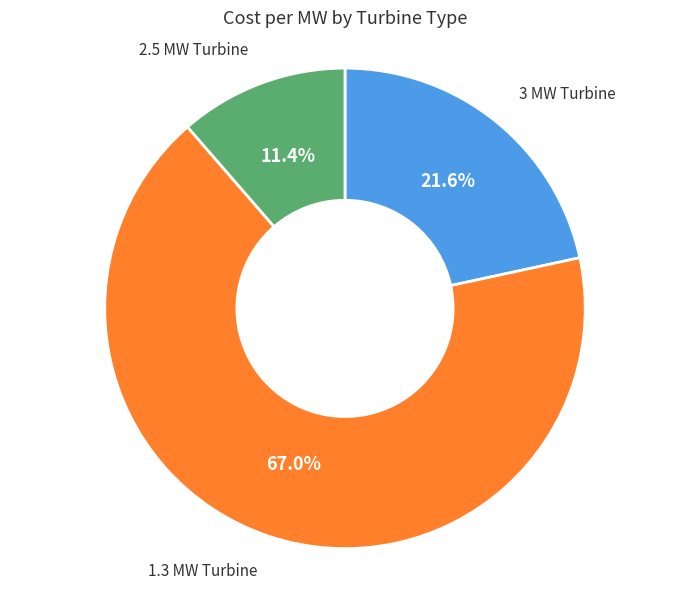

Is there any slice that represents more than half of the pie?

Yes